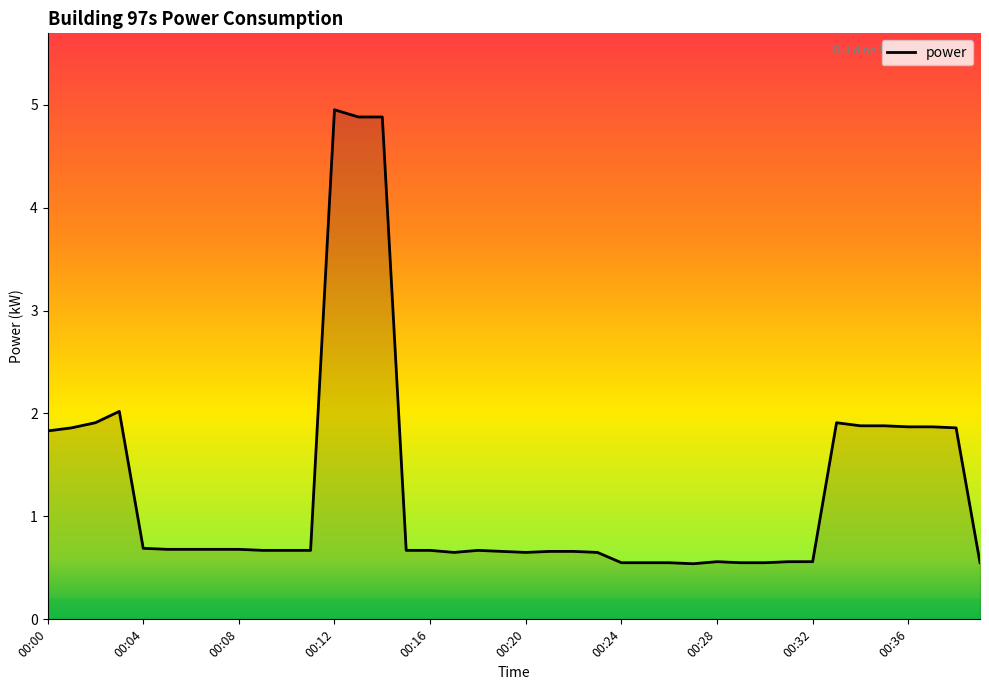

What is the smallest value displayed?

0.5